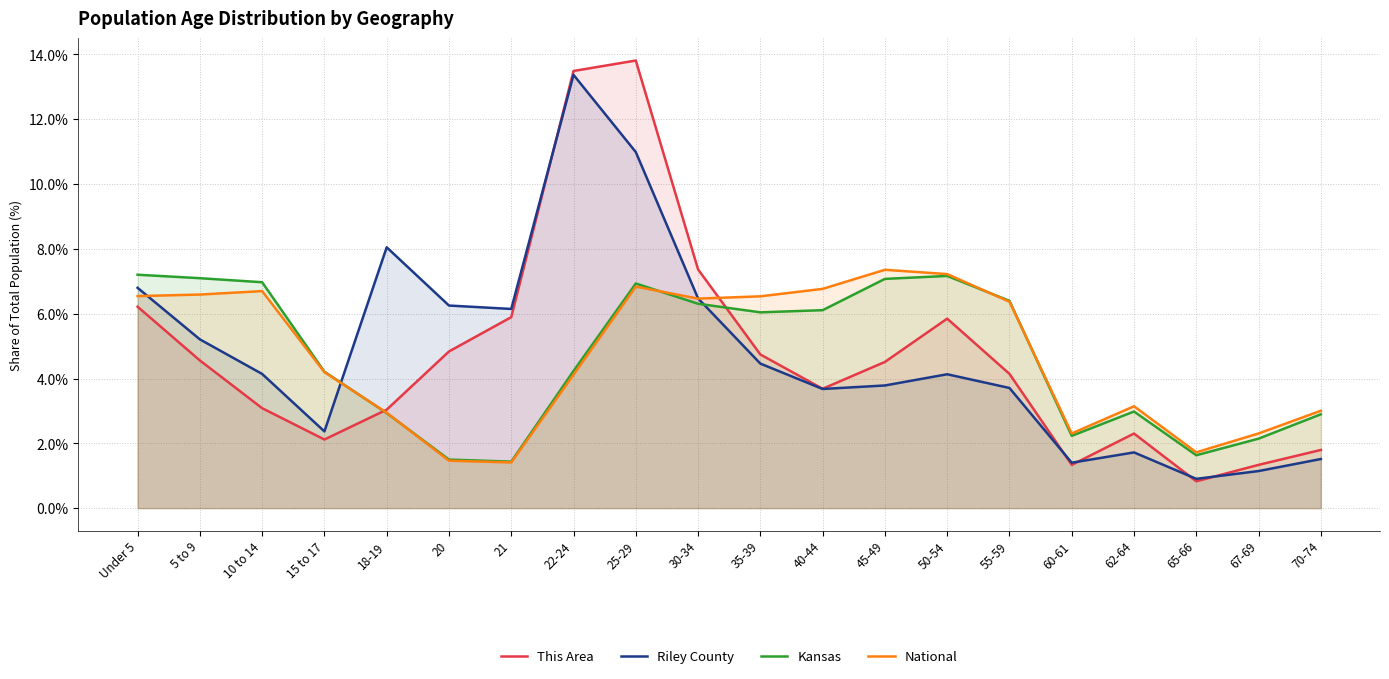

Is it true that Riley County equals 4.1 at 10 to 14?

True